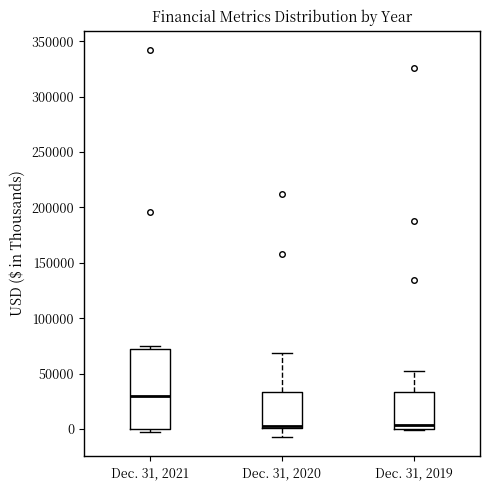

Reading left to right, read every box against the y-axis: the position of its median line, the range the box covers, and the ends of its whiskers. The values are not printed on the chart, so give them approximately, as read against the axis.

Dec. 31, 2021: median 30000, box 0 to 75000, whiskers -5000 to 75000 (just above the box's upper edge)
Dec. 31, 2020: median 5000, box 0 to 35000, whiskers -5000 to 70000
Dec. 31, 2019: median 5000, box 0 to 35000, whiskers 0 to 50000